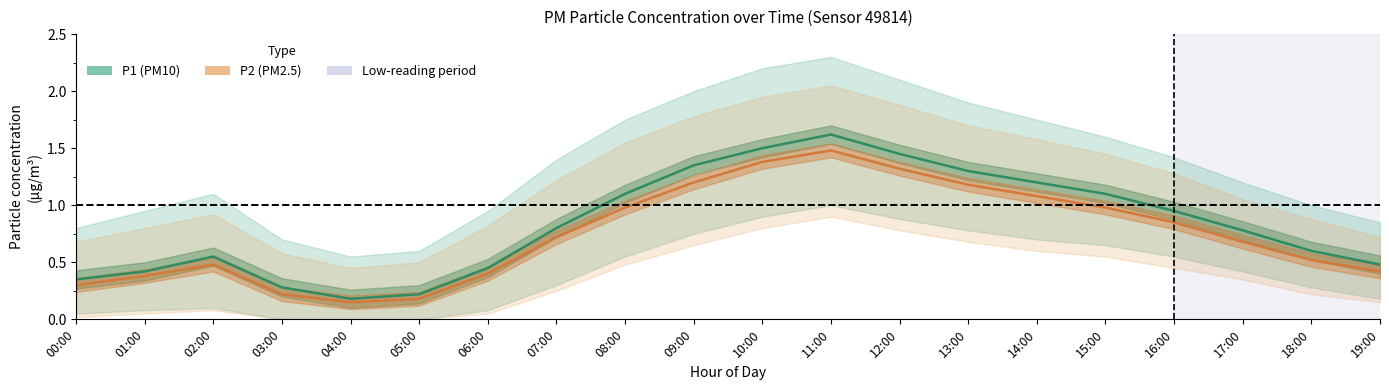

At which category does P1 reach its first local valley?

04:00